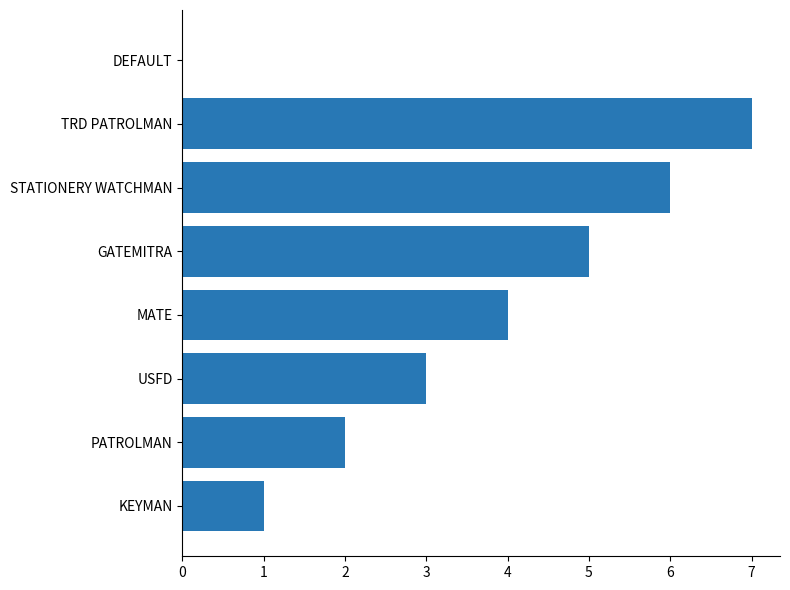

How many categories are shown in the chart?

8